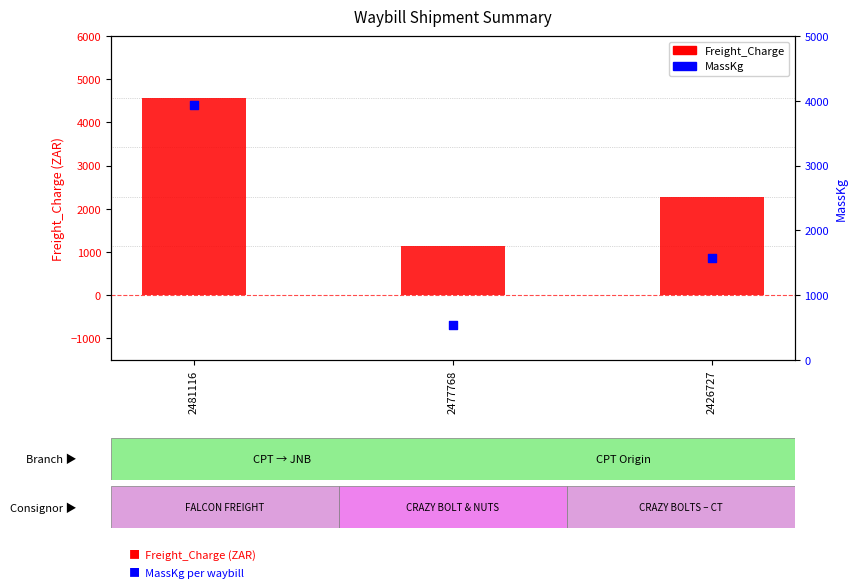

Which series contains the highest Y value?

Freight_Charge